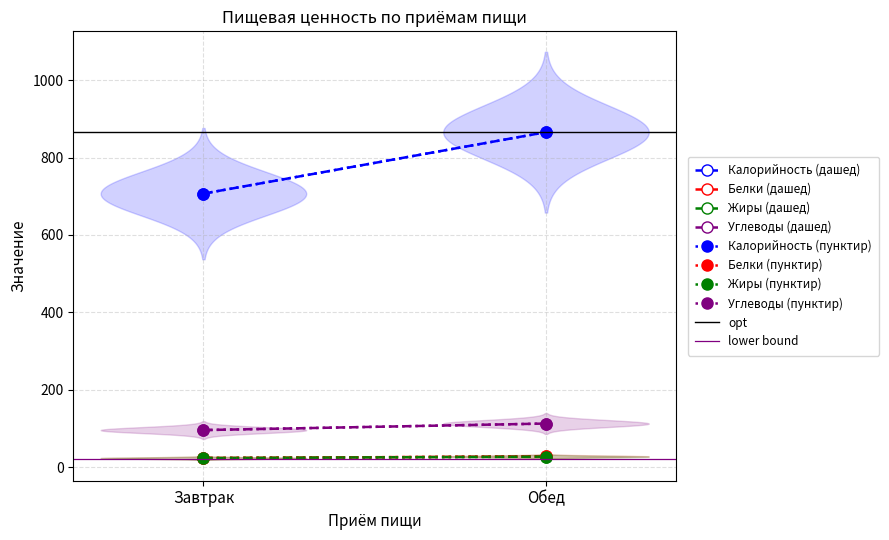

What is the minimum value shown in the chart?

23.5